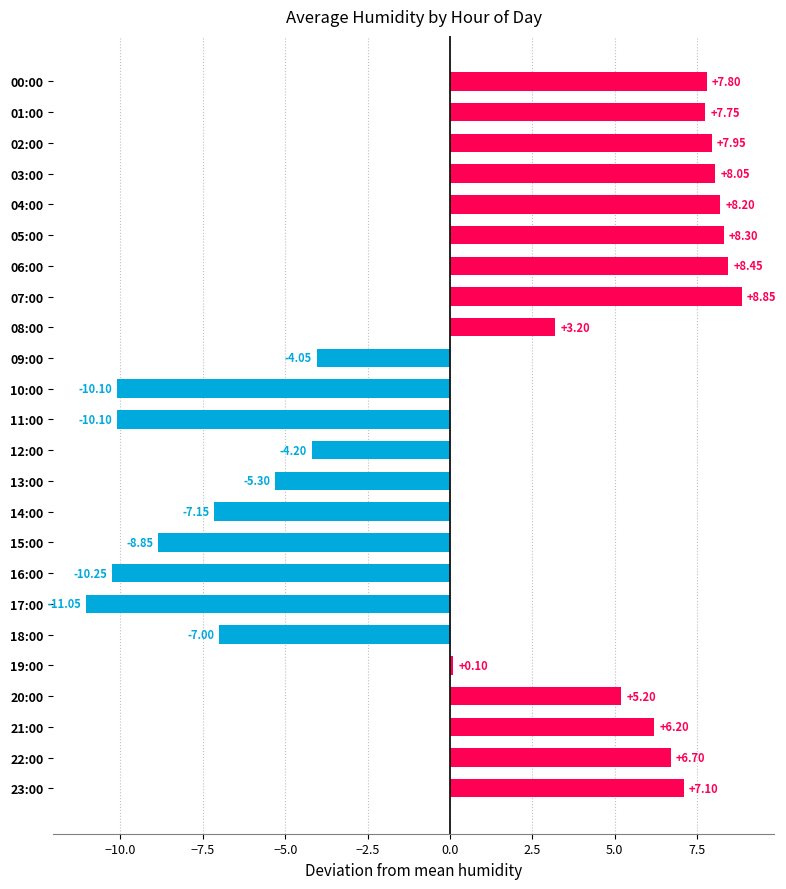

Approximately how many times larger is the value at 21:00 compared to 07:00?

0.7